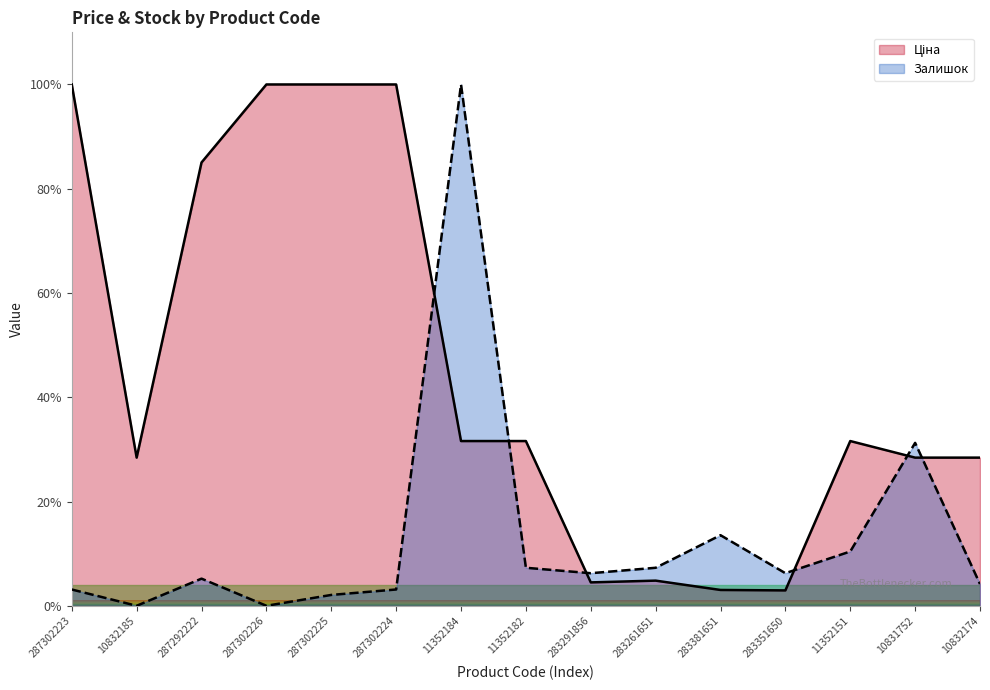

The Ціна series shows 4.8 at 283261651. True or false?

True